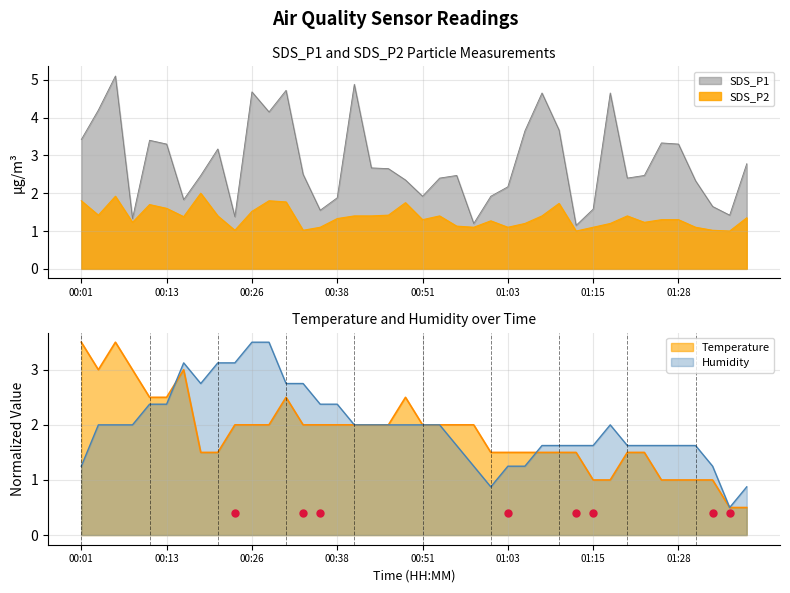

Which series has the largest Y range (max minus min)?

SDS_P1